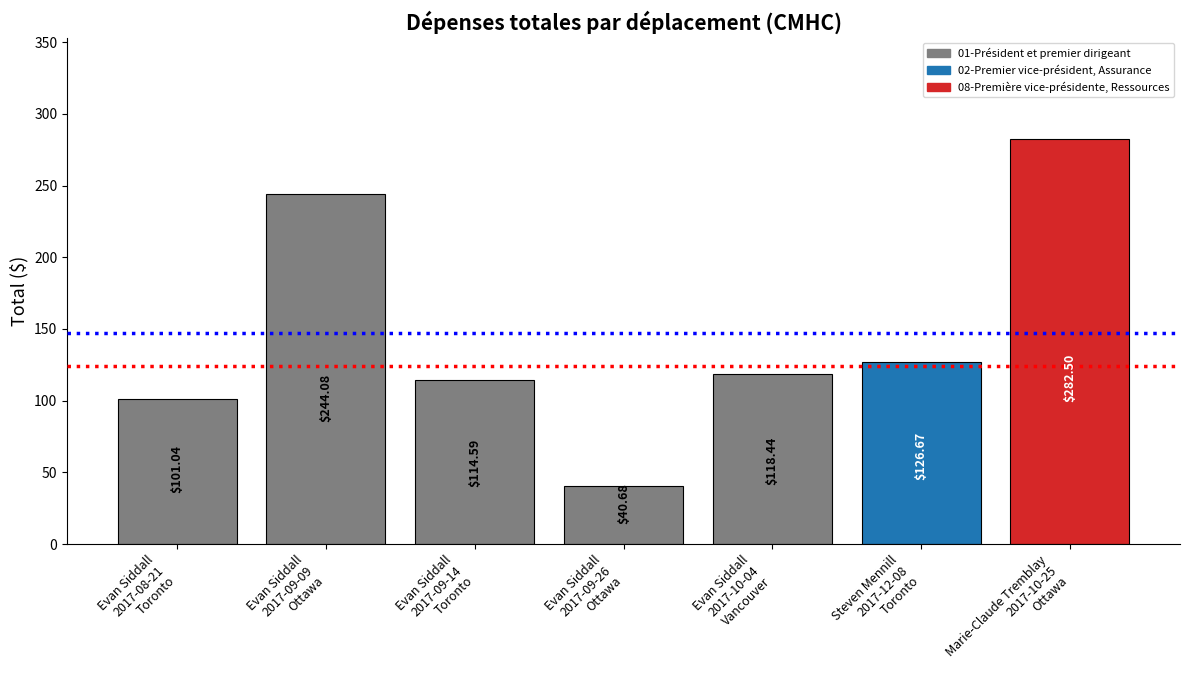

The value at Evan Siddall
2017-09-26
Ottawa is 62.6. True or false?

False